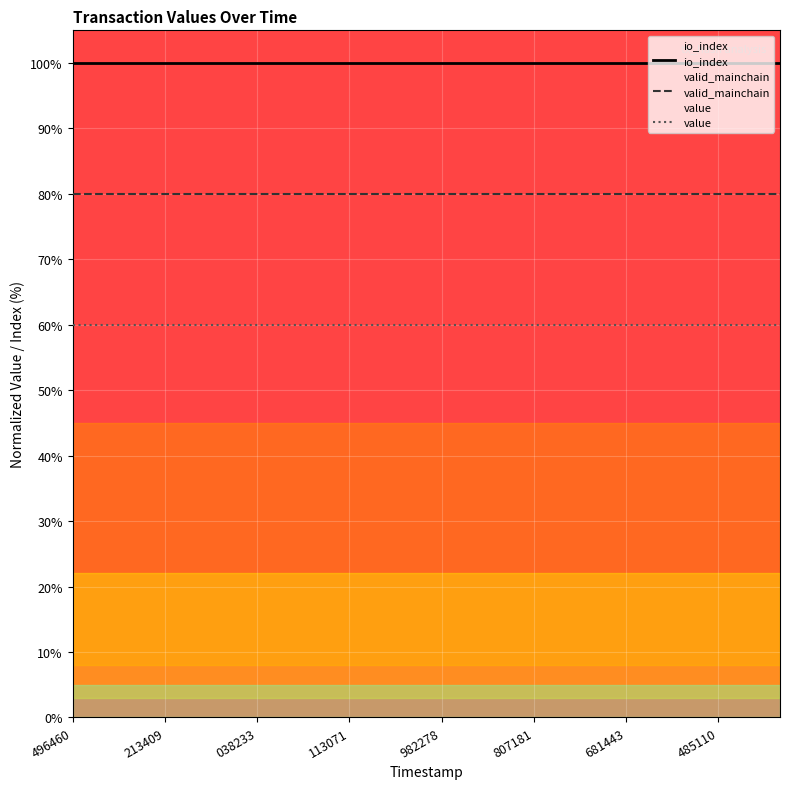

What is the value of the value point at the 17th from the left?

60